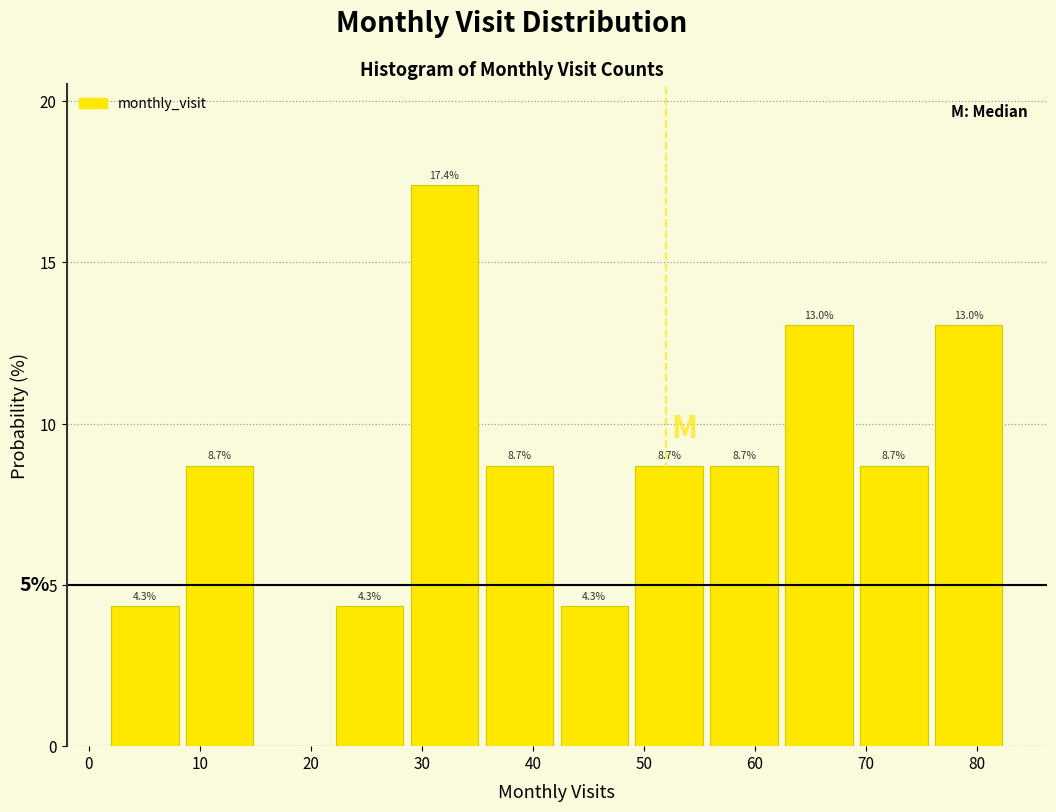

Over which range of the x-axis is the bar tallest?

29 to 36